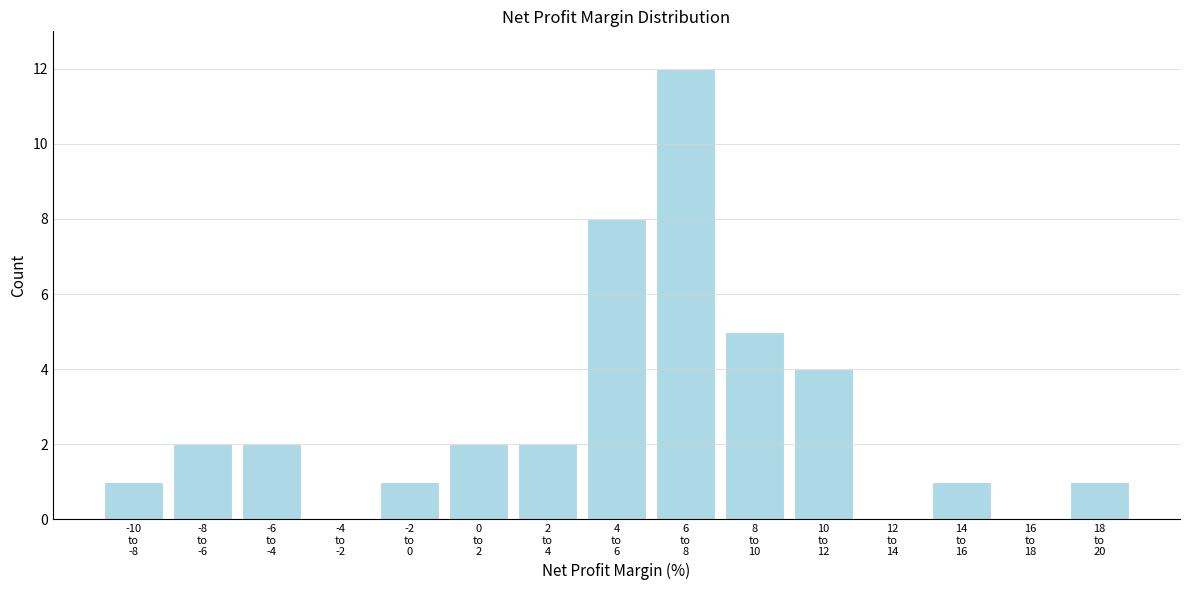

What is the sum of all values?

41